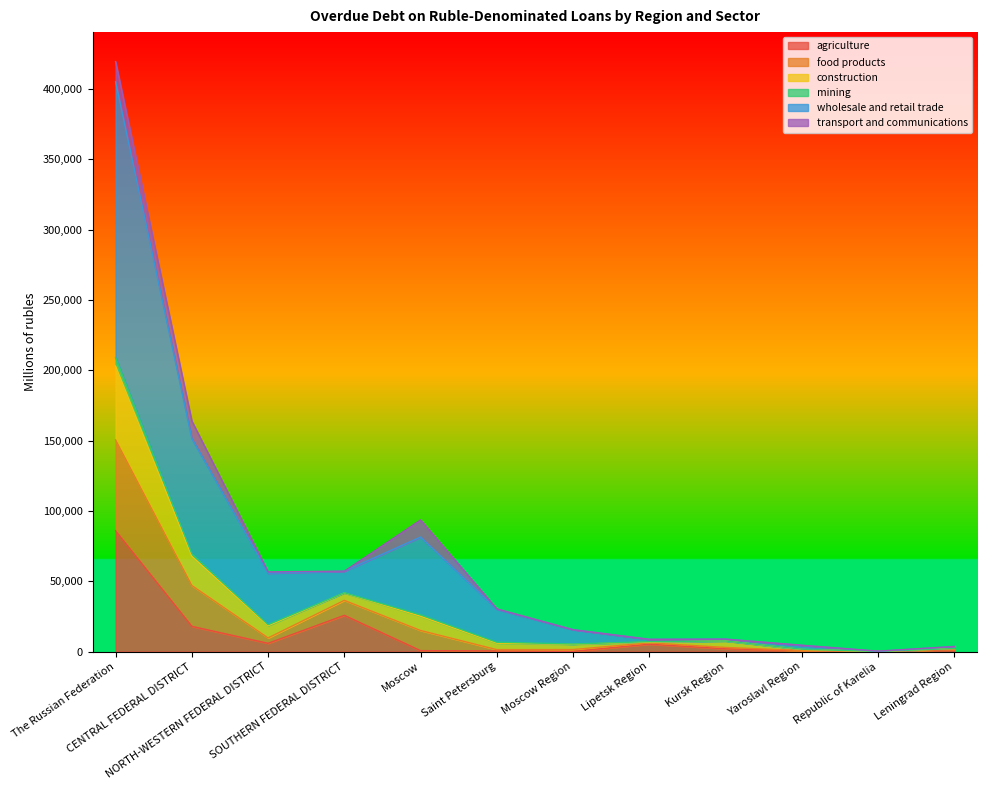

What are all the series names shown in the legend?

agriculture, food products, construction, mining, wholesale and retail trade, transport and communications